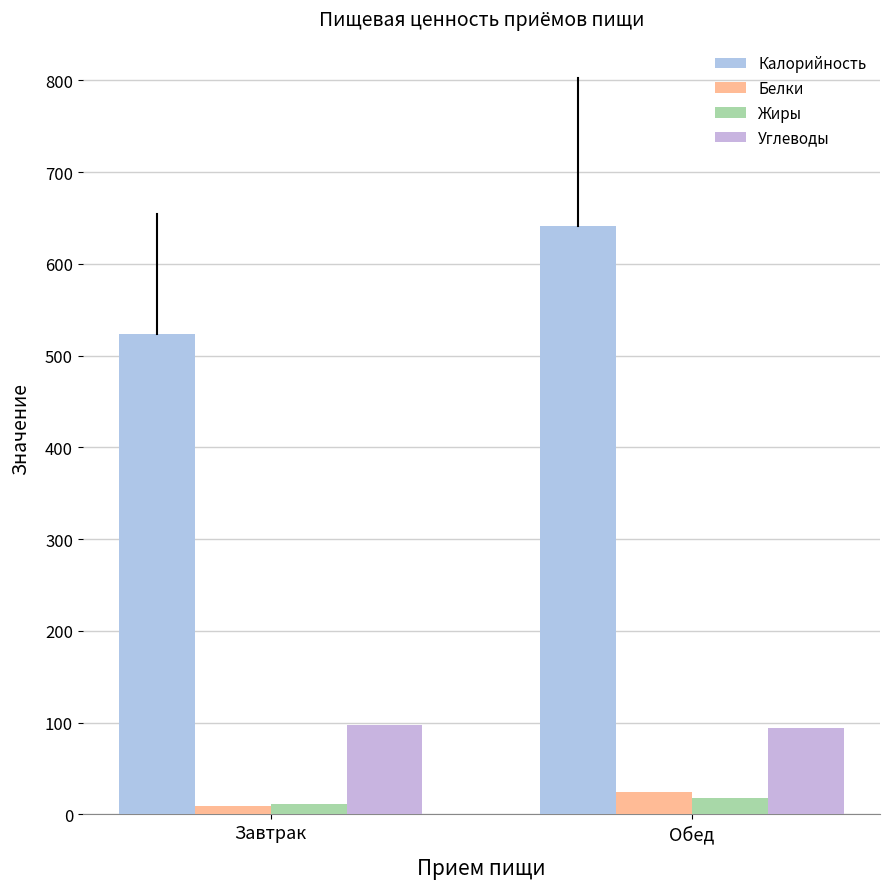

The Жиры series shows 2.7 at Завтрак. True or false?

False